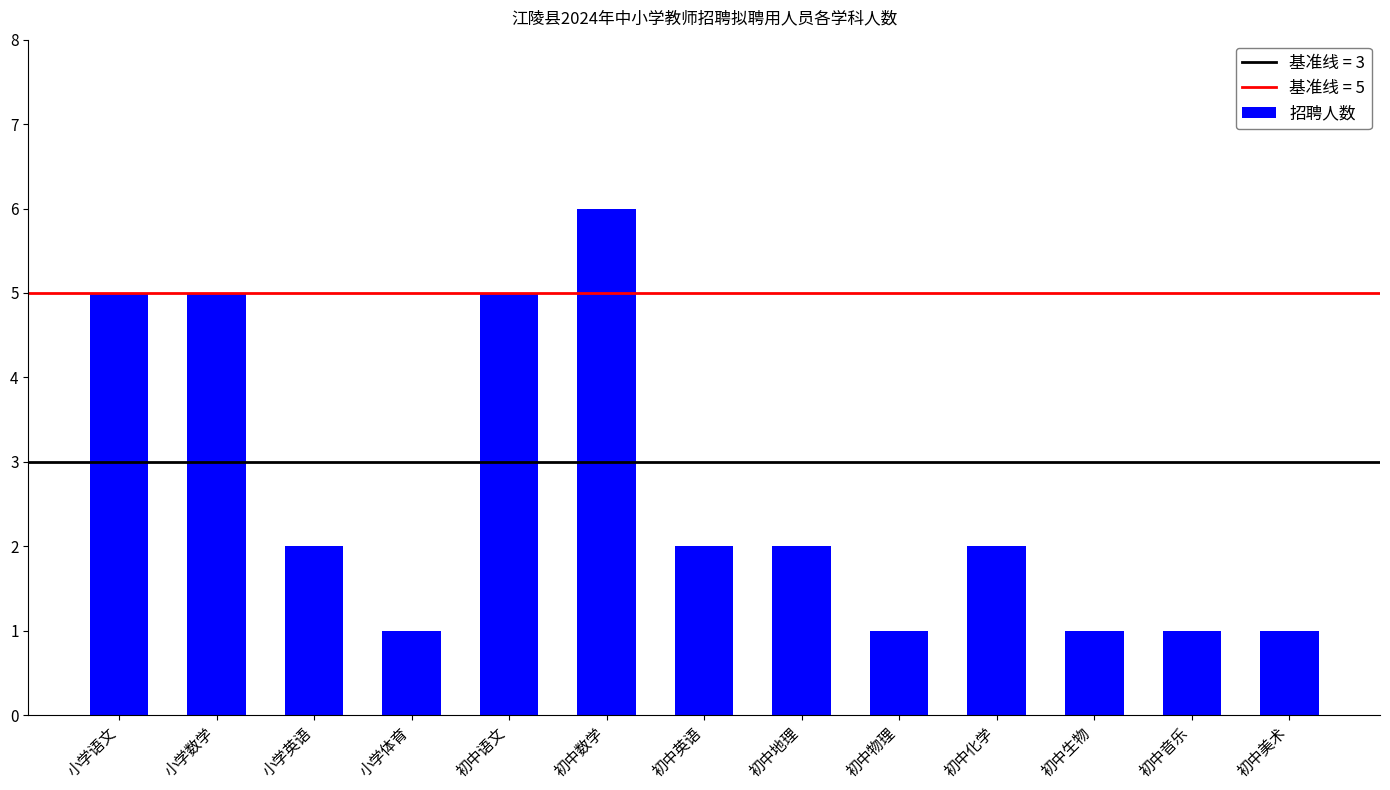

The chart shows a value of 8 at 小学数学. True or false?

False